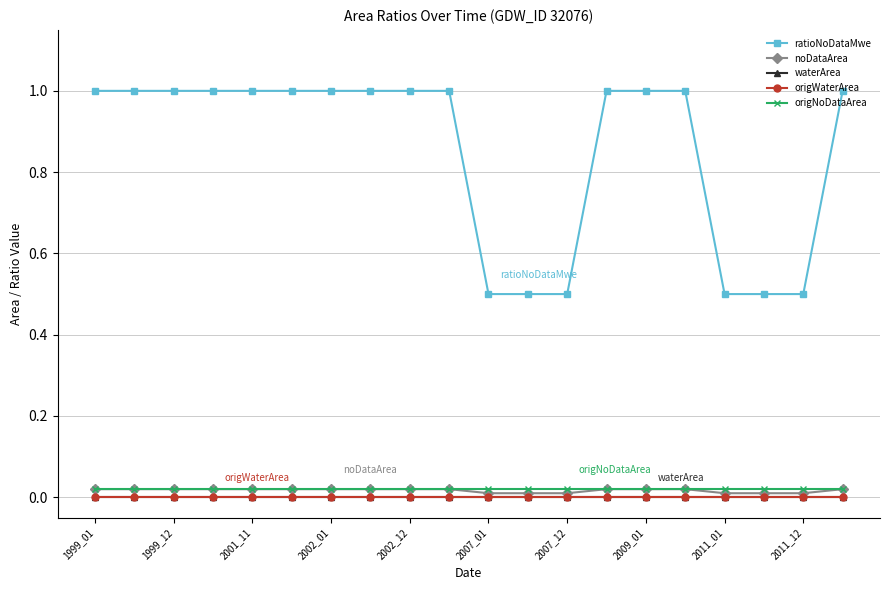

Count the noDataArea values in the range 0 to 1.

20